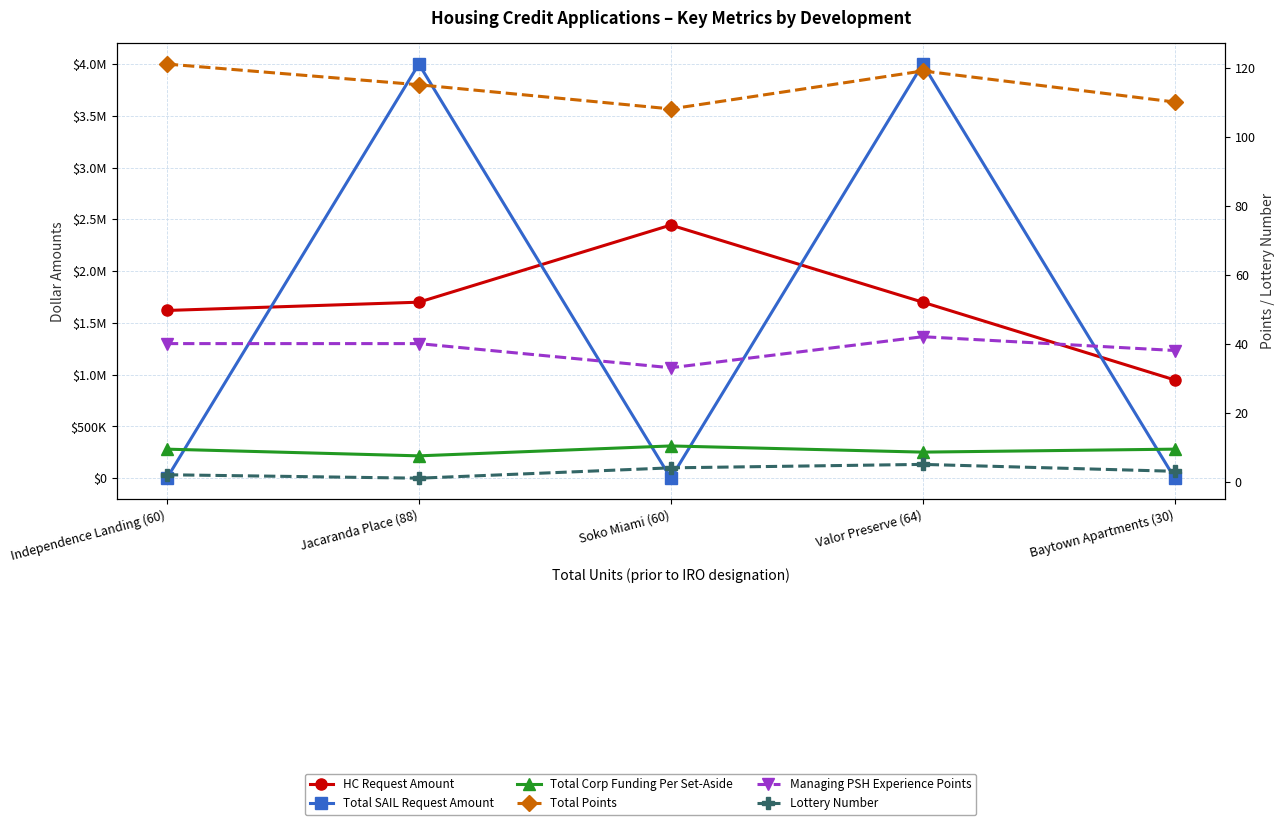

At which category does Total Points reach its first local valley?

Soko Miami (60)